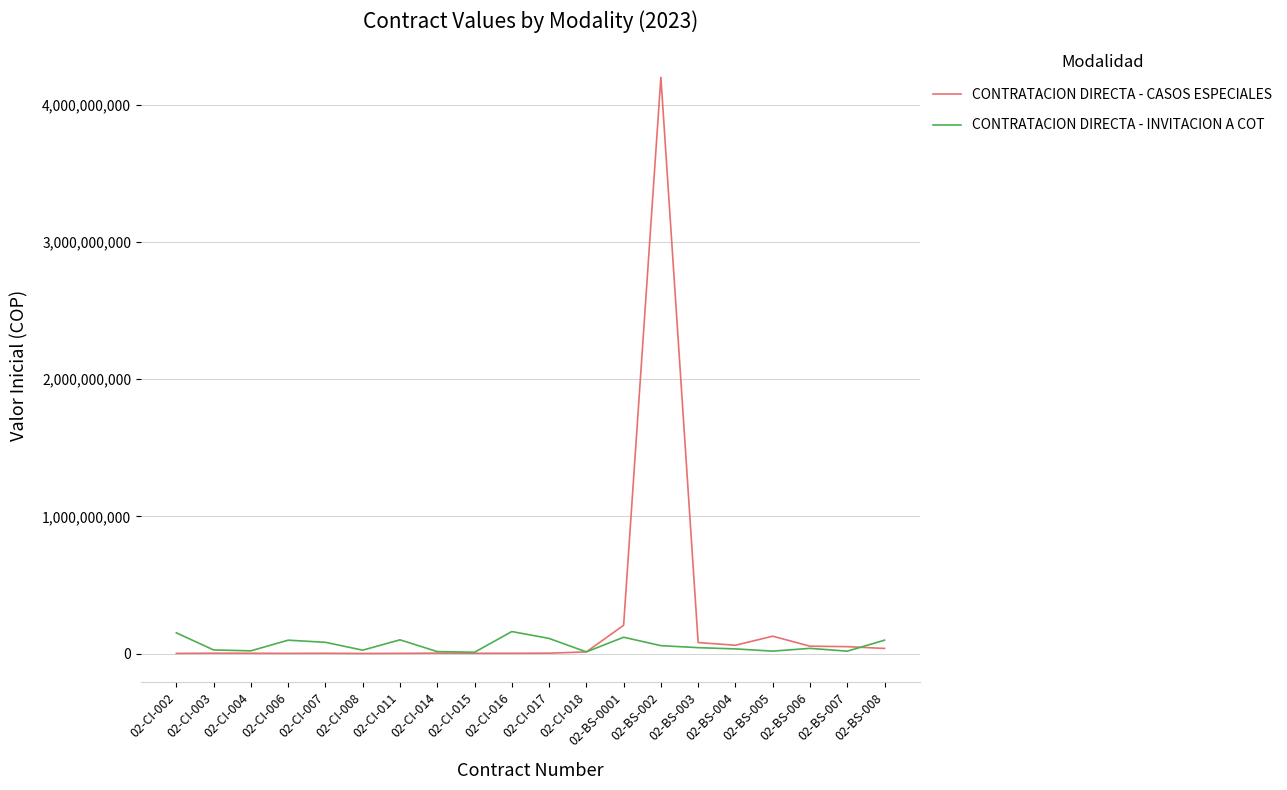

At how many categories does at least one series exceed 1830774030?

1